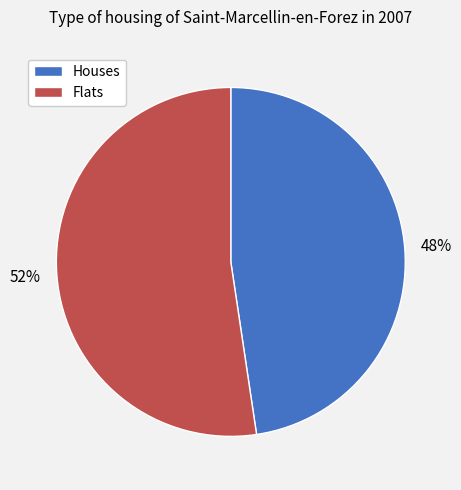

To the nearest percent, what is the average slice percentage?

50%